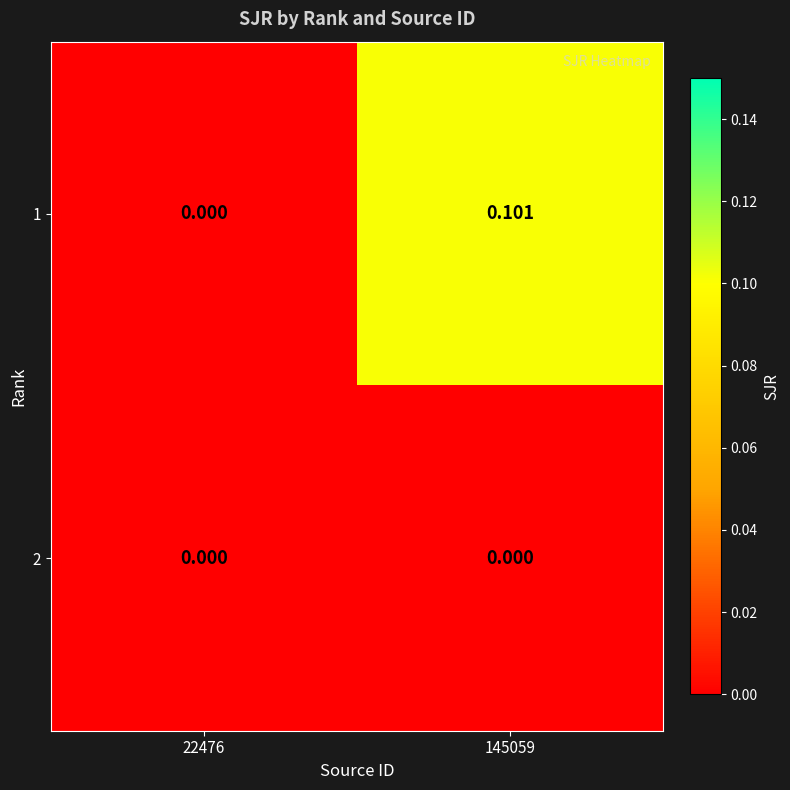

Count the number of categories in the chart.

2